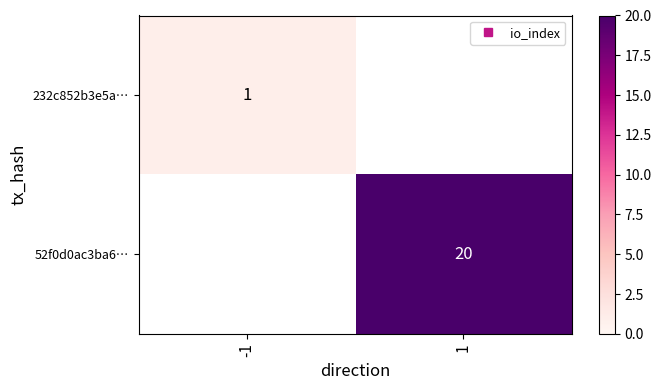

Which label corresponds to the largest value in the chart?

1